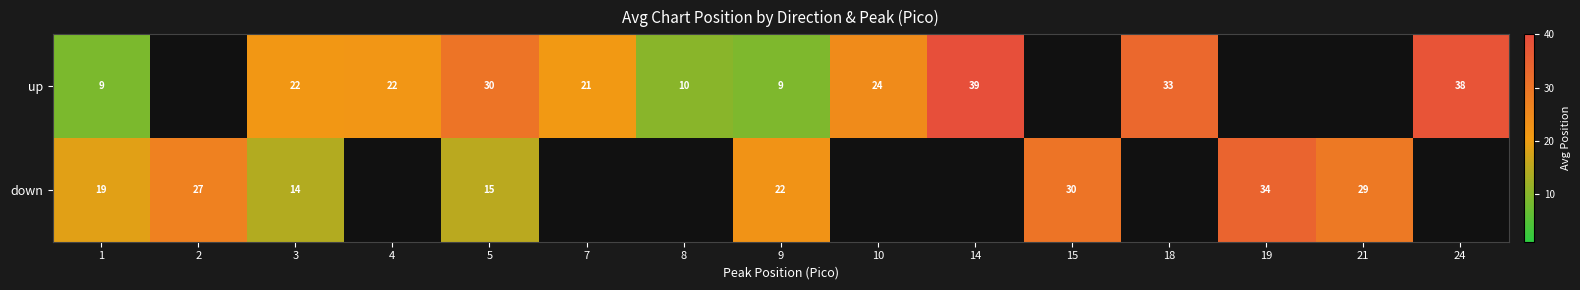

Is the value of up at 14 greater than the value of down at 1?

Yes